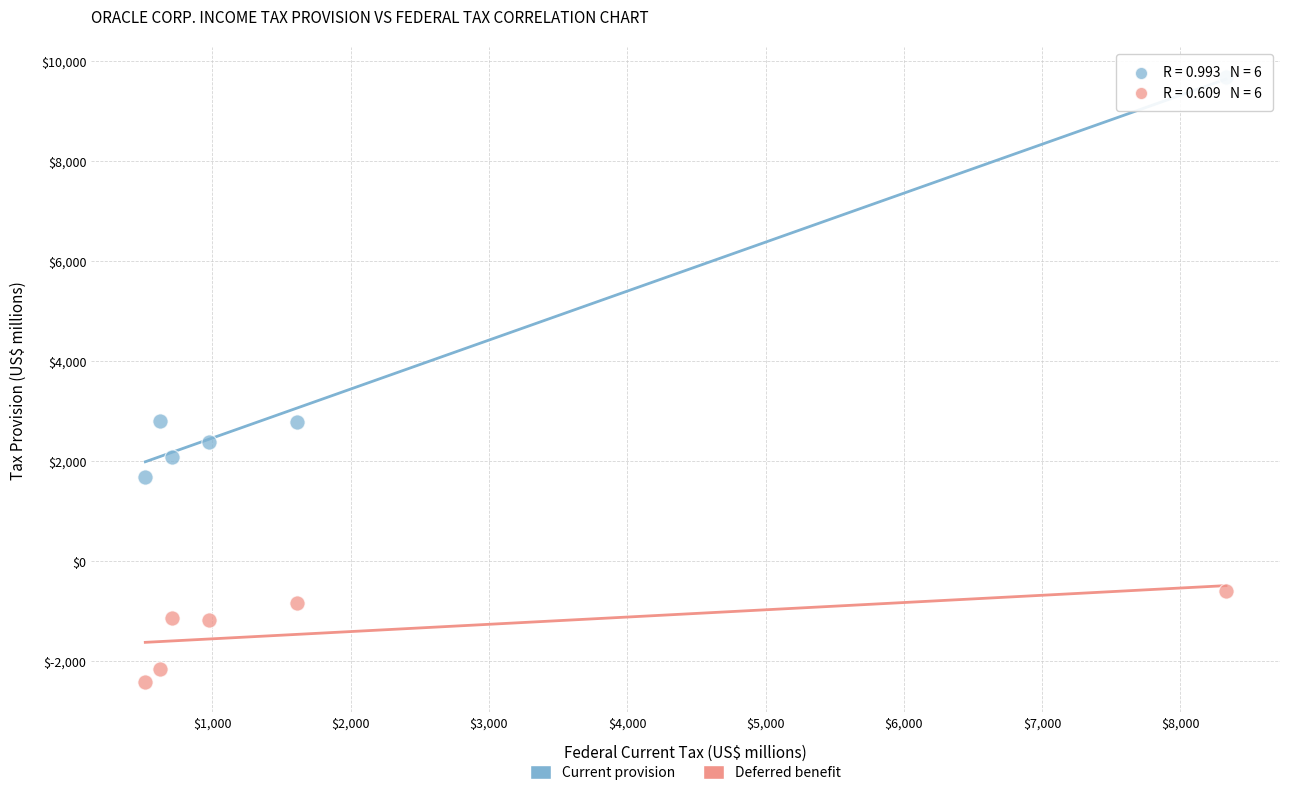

Which series contains the lowest Y value?

Deferred benefit